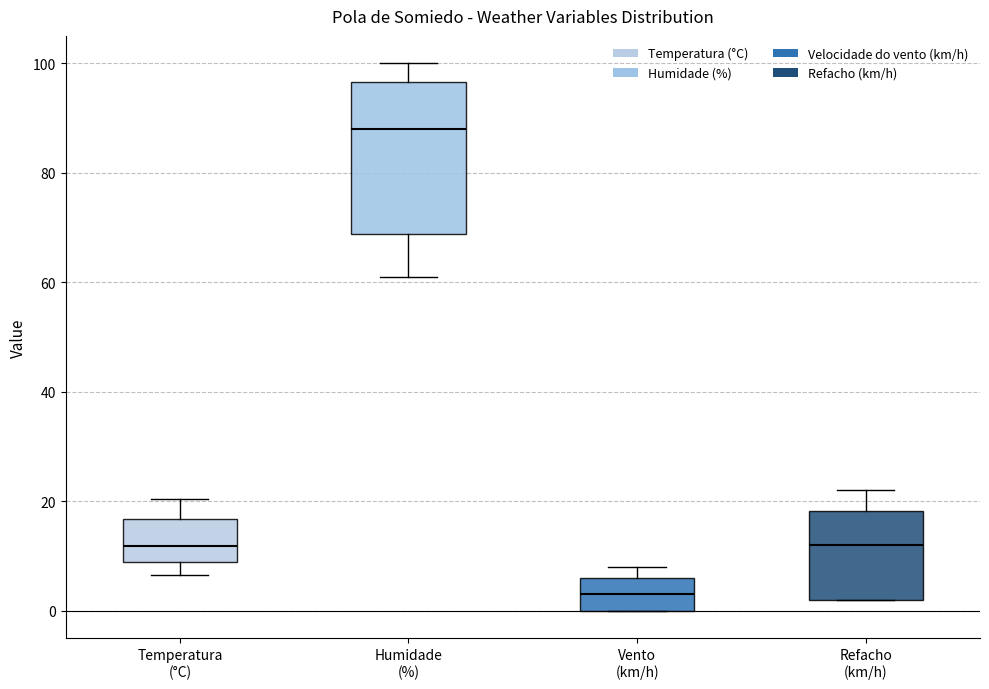

Which box has the lowest median line?

Vento (km/h)